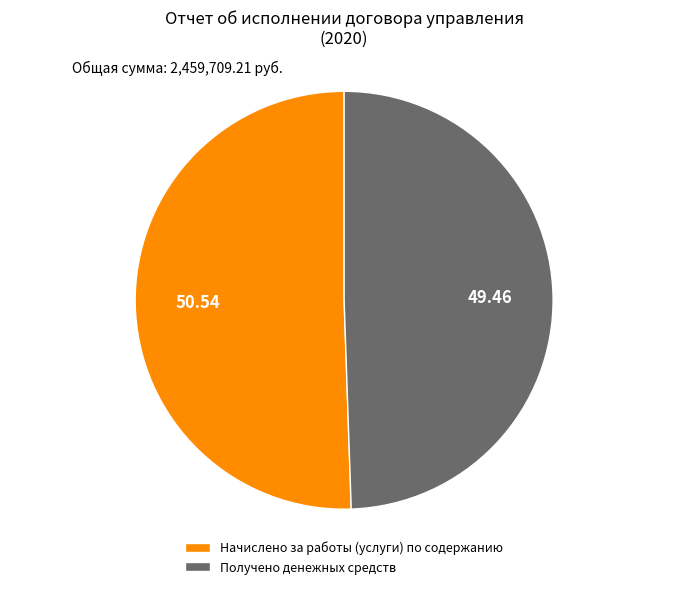

The Начислено за работы (услуги) по содержанию slice represents 51% of the pie. True or false?

True